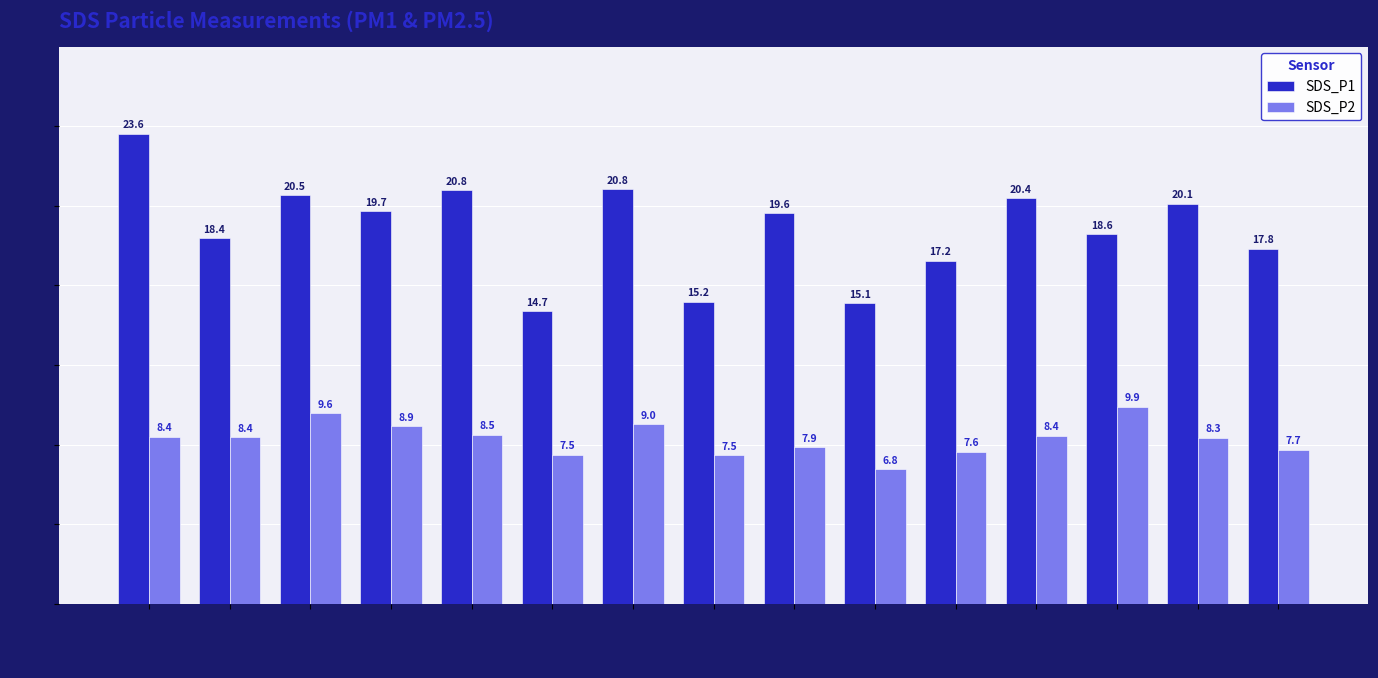

Which category has the highest value in the SDS_P2 series?

00:30